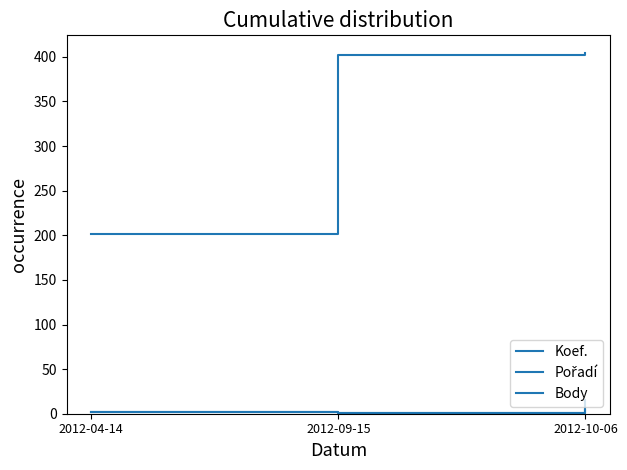

What is the sum of the Body values at 2012-04-14 and 2012-09-15?

604